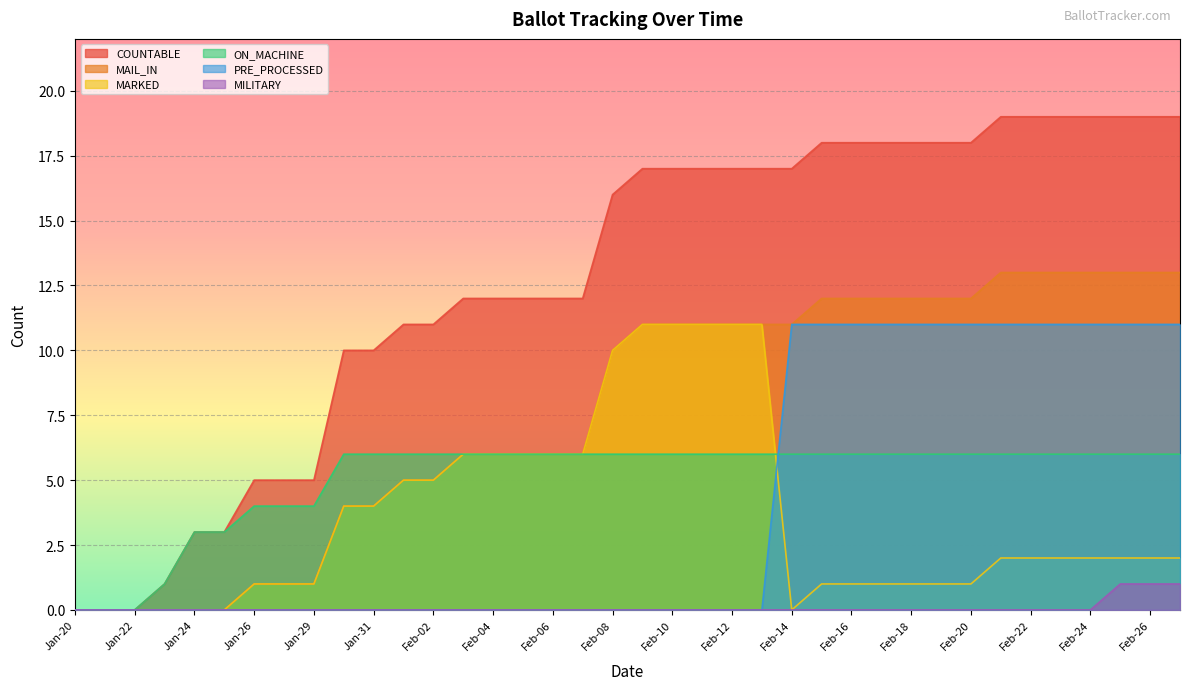

The MAIL_IN series shows 5 at Feb-01. True or false?

True